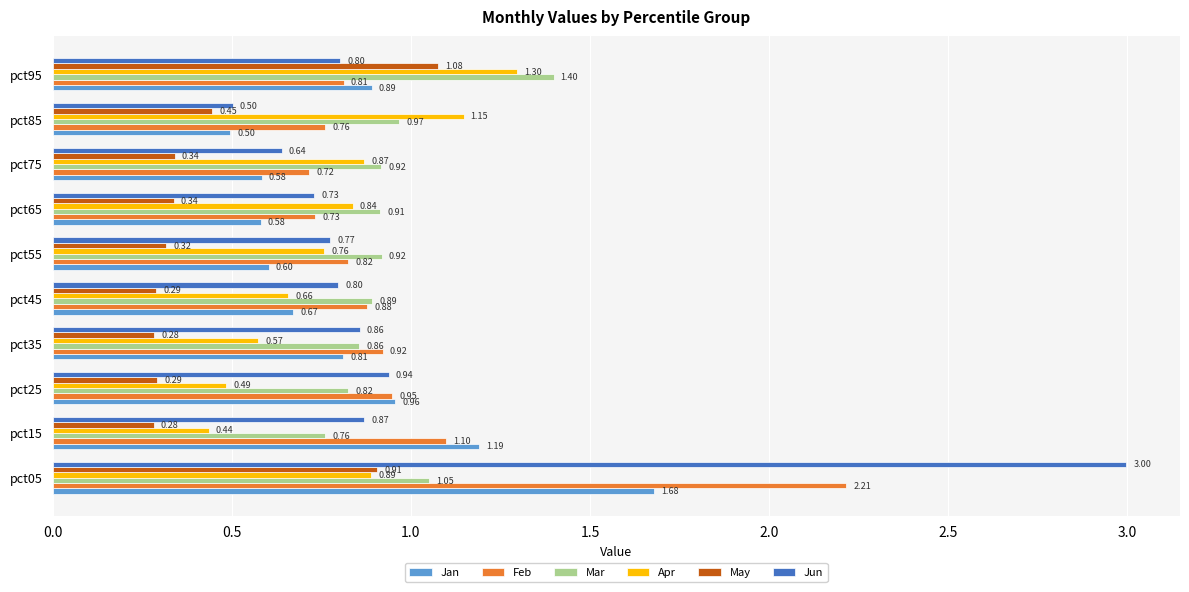

At how many categories does at least one series exceed 1?

4